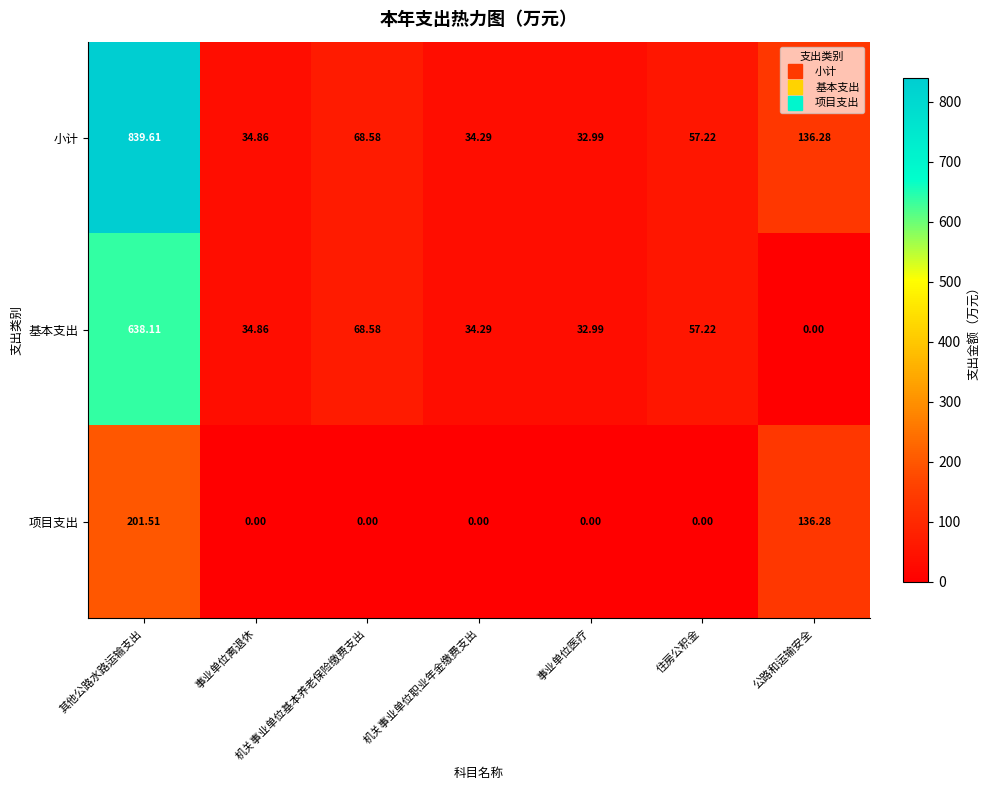

Which series changed the most between 其他公路水路运输支出 and 机关事业单位职业年金缴费支出?

小计